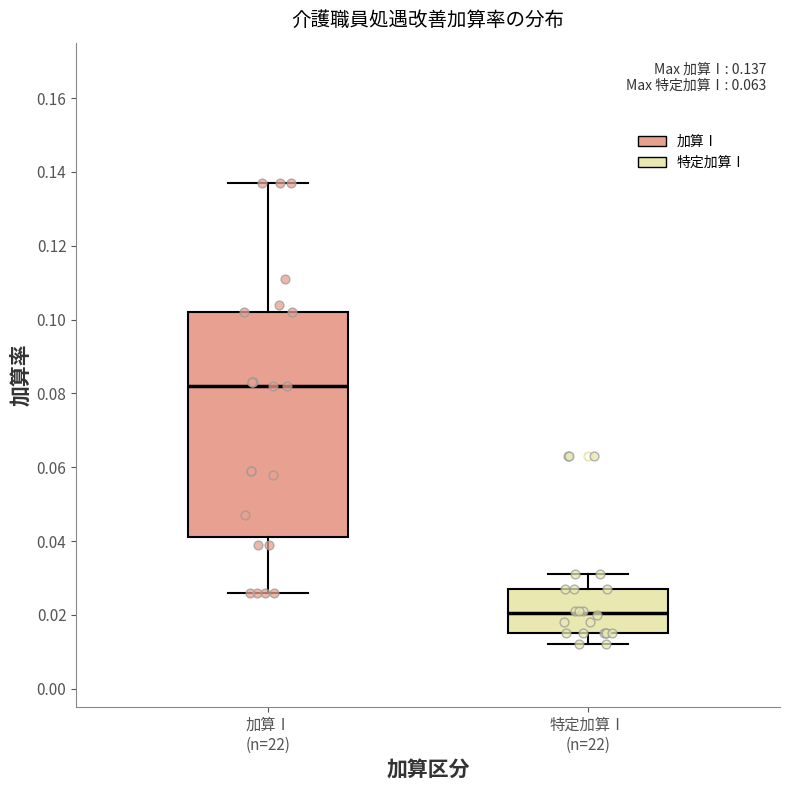

Which box's median line is the highest?

加算Ⅰ (n=22)